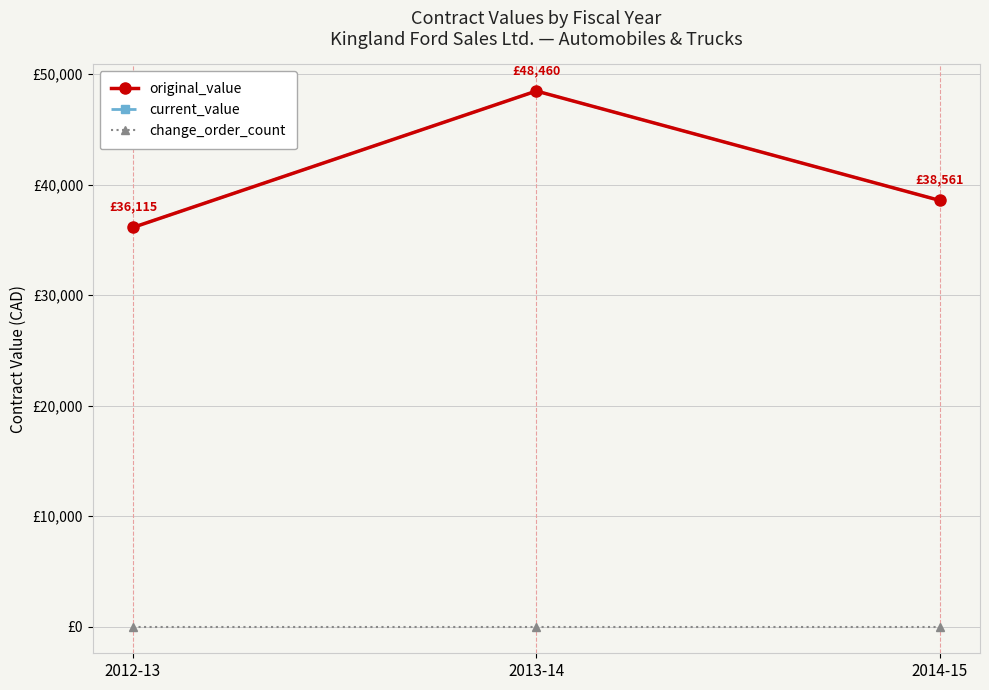

Does the chart have visible grid lines?

Yes